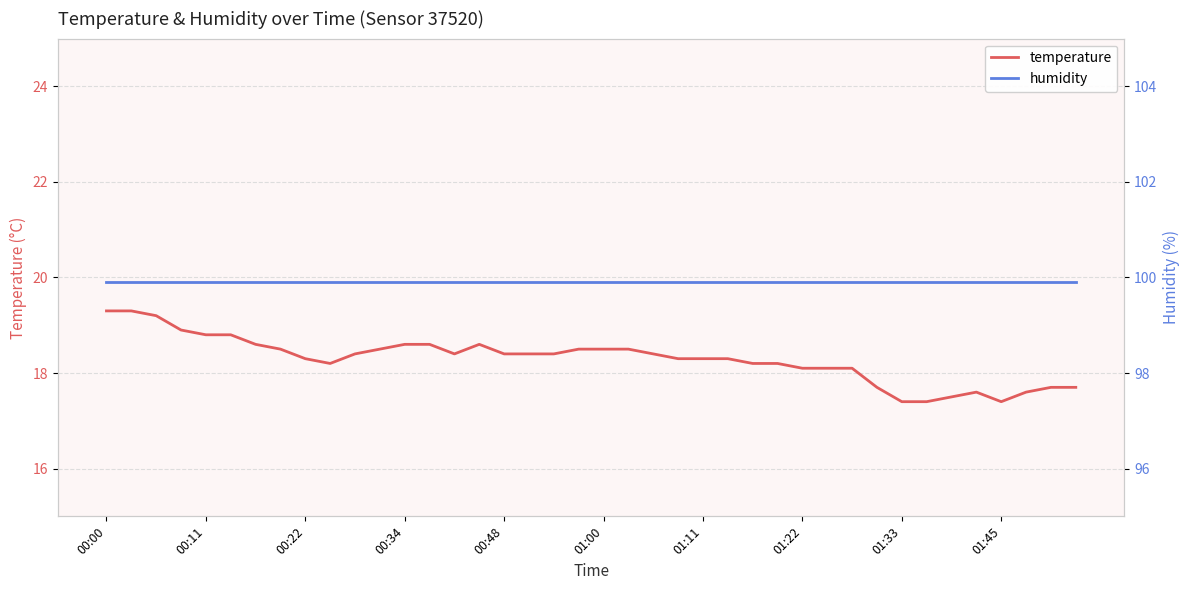

What is the maximum value shown in the chart?

99.9